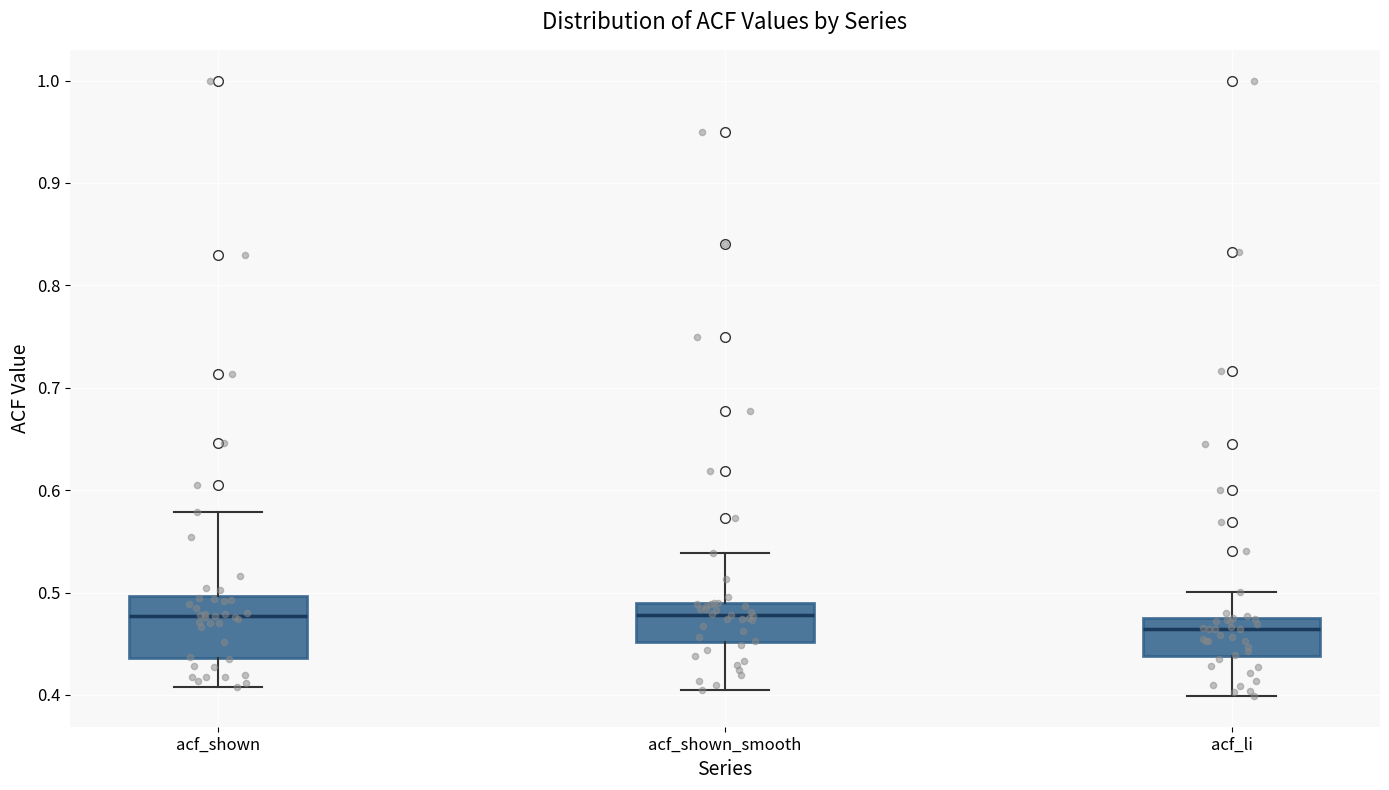

Which box's median line is the lowest?

acf_li